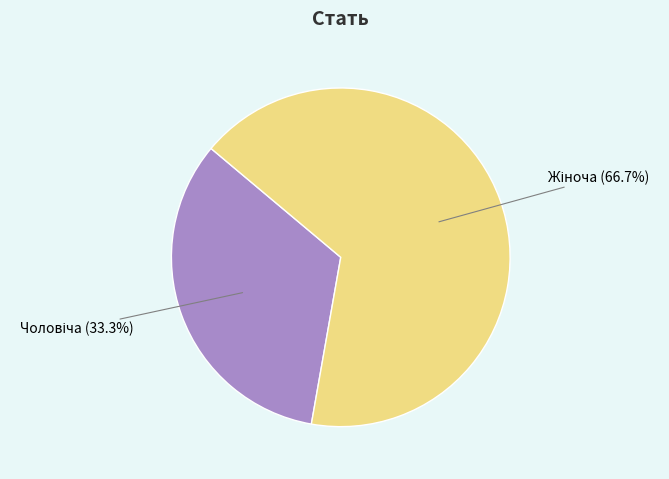

Is there a majority slice in this chart?

Yes